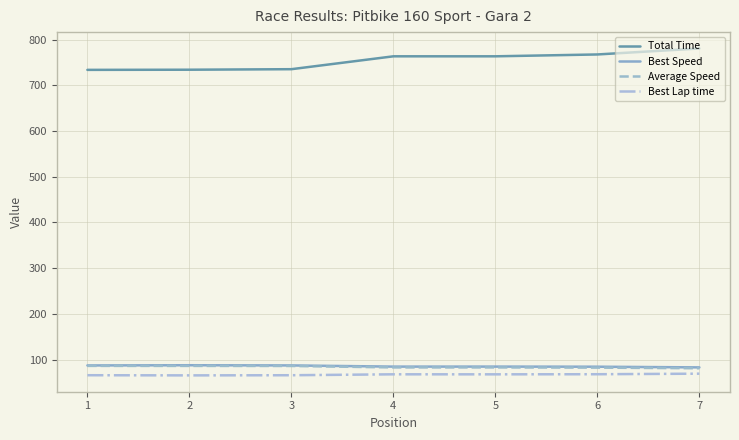

What is the minimum value shown in the chart?

65.6